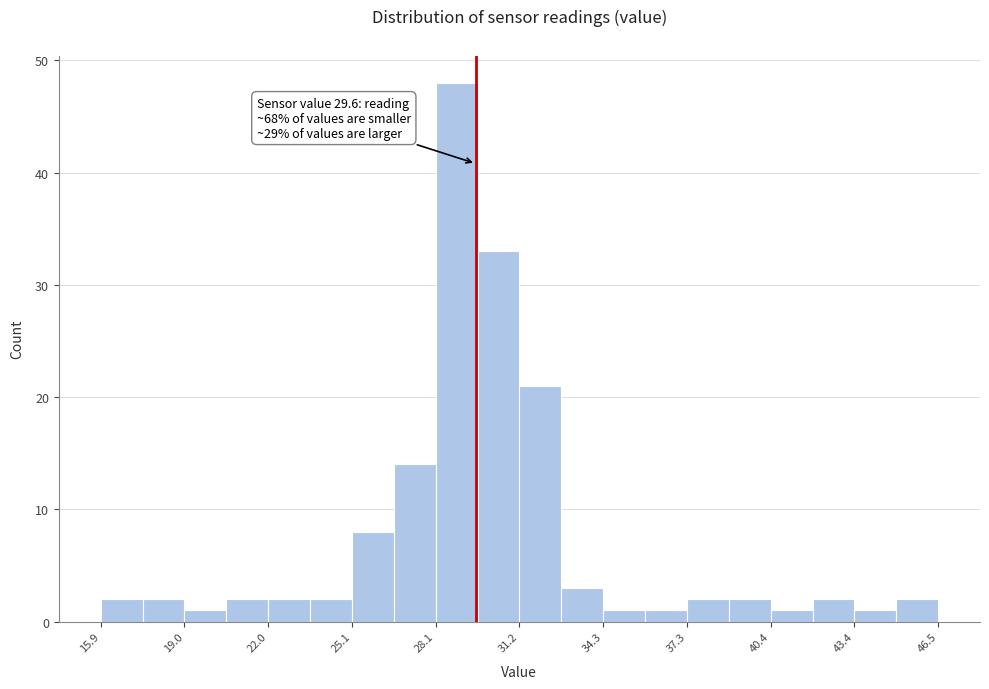

Read against the x-axis, roughly where is the centre of the tallest bar?

29.0